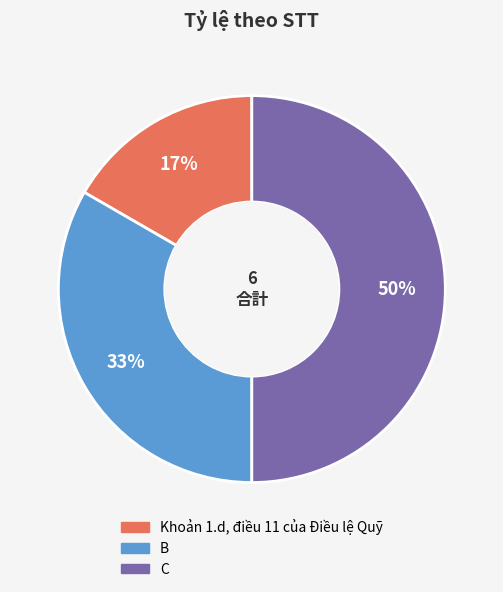

True or false: B accounts for 43% of the total.

False